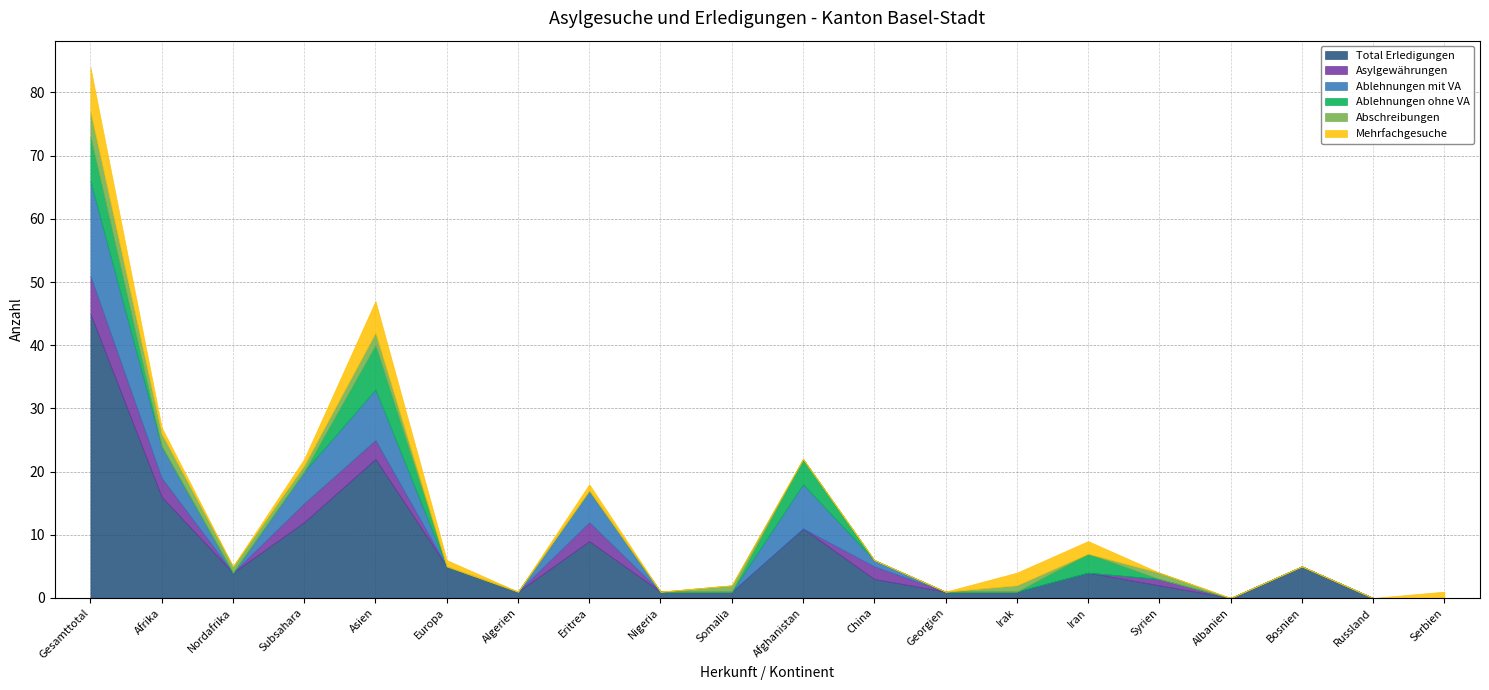

The value of Ablehnungen ohne VA at Bosnien is -3. True or false?

False